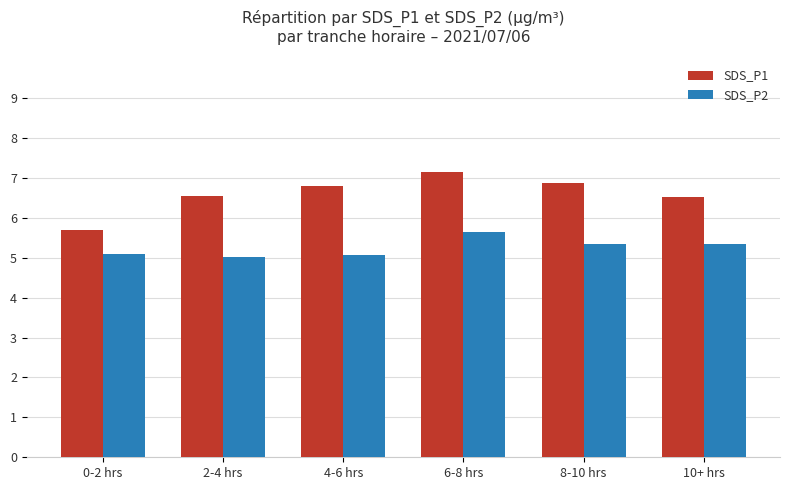

What is the minimum value shown in the chart?

5.0